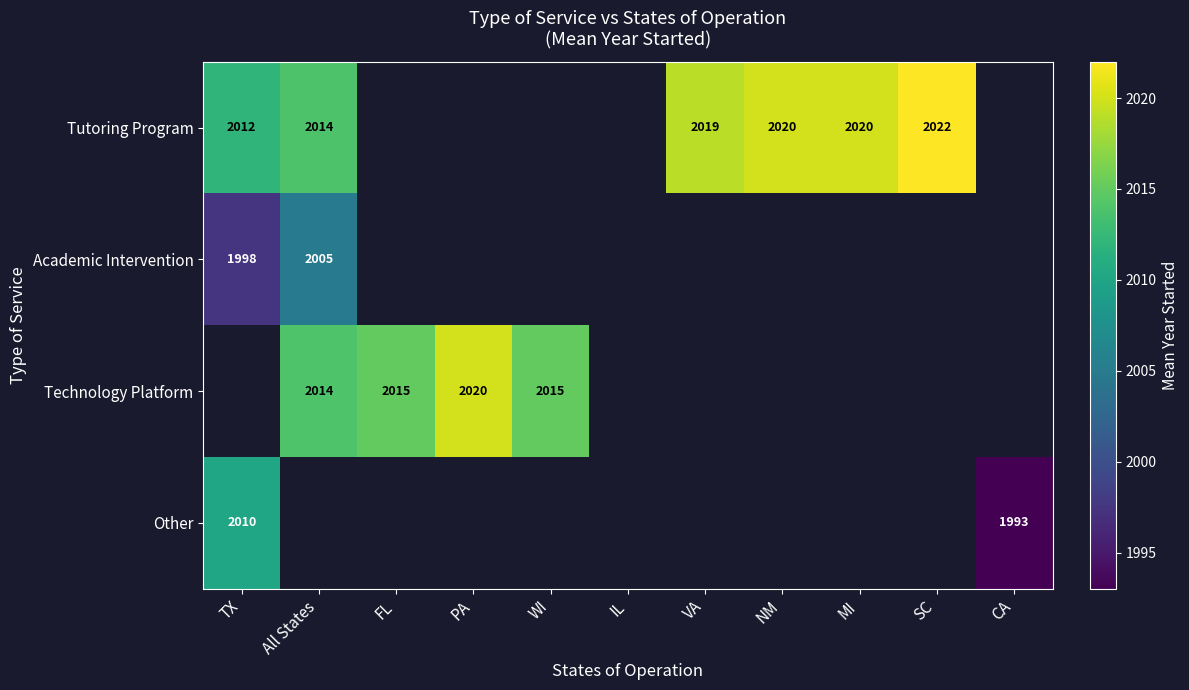

Is it true that Academic Intervention equals 3416 at All States?

False